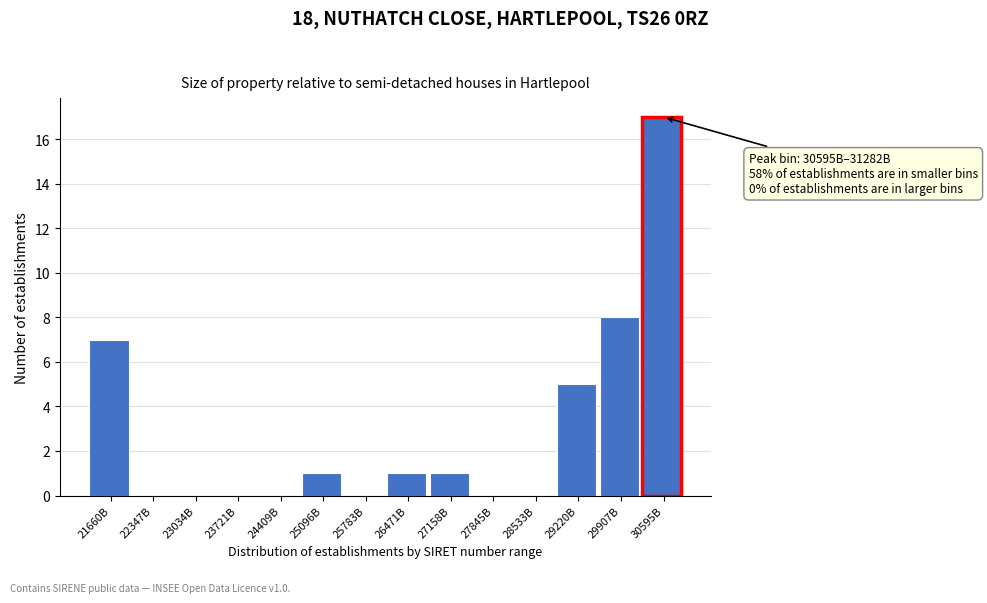

Reading left to right, what are all the values shown in this chart?

21660B=7	22347B=0	23034B=0	23721B=0	24409B=0	25096B=1	25783B=0	26471B=1	27158B=1	27845B=0	28533B=0	29220B=5	29907B=8	30595B=17